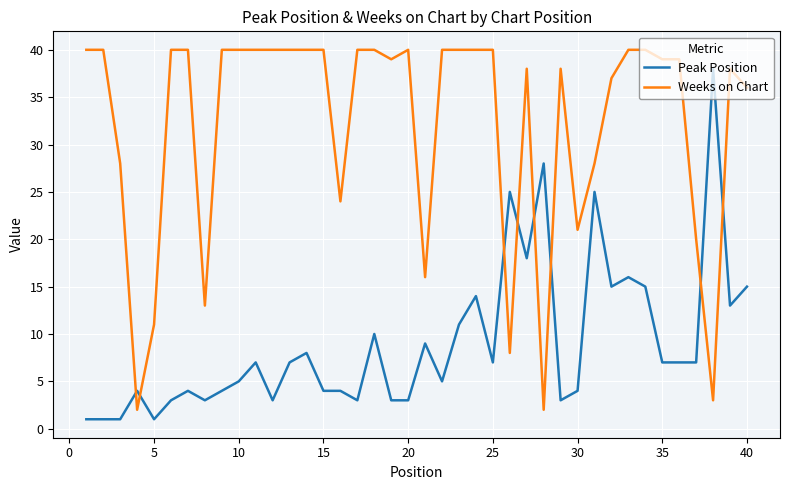

What is the difference between the maximum and minimum values in the Peak Position series?

37